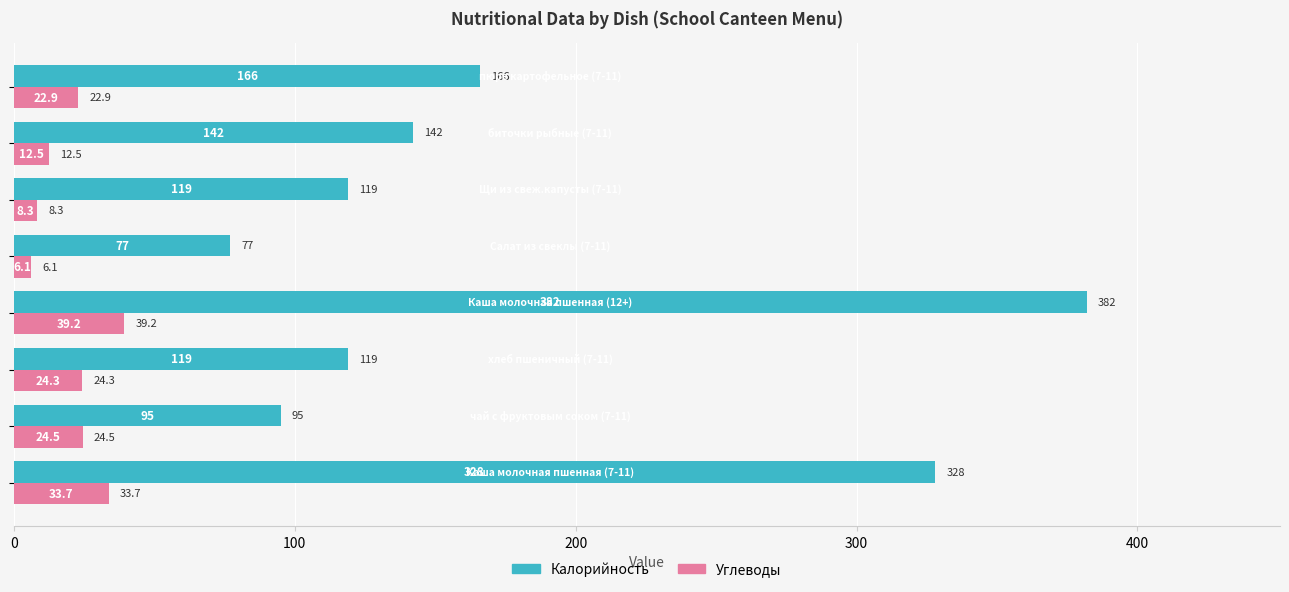

Count the number of data series in this chart.

2